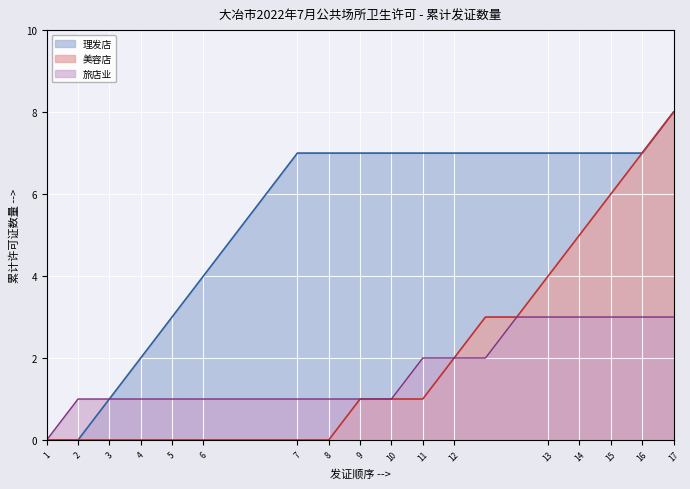

What is the difference between the highest and lowest values at 10?

6